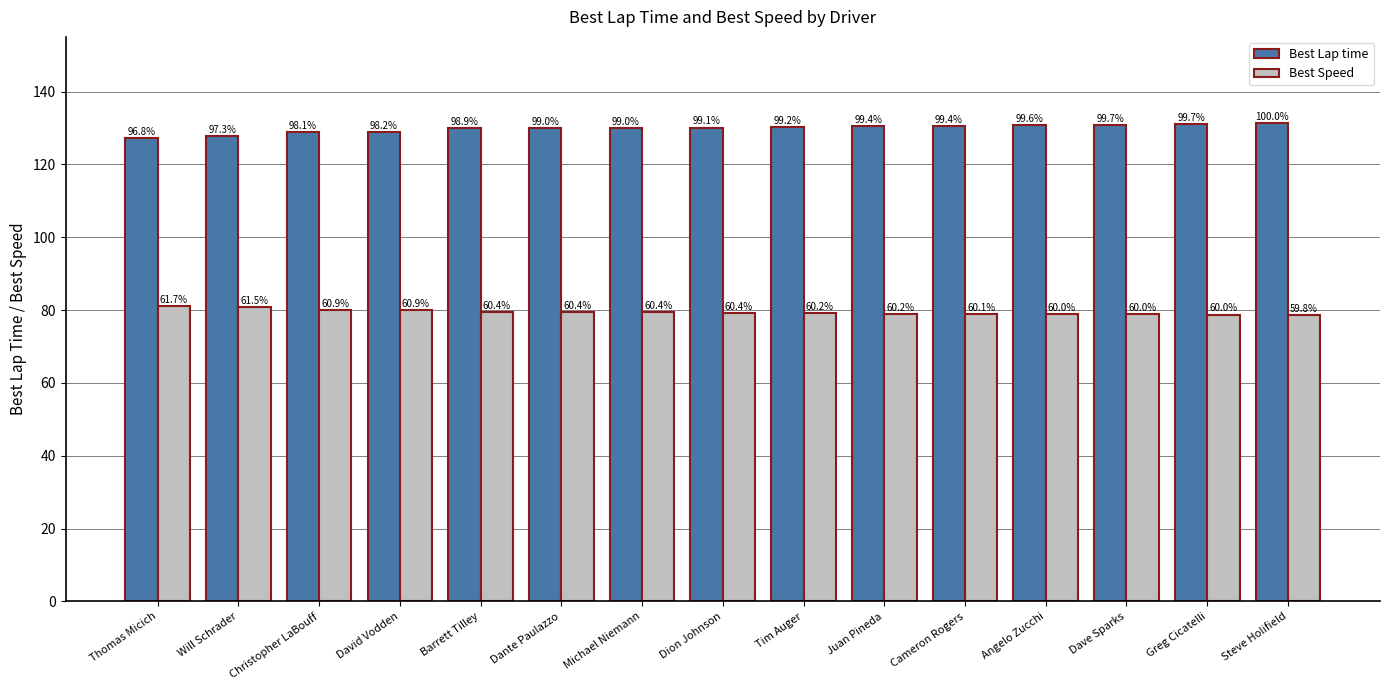

Is the value of Best Speed at Barrett Tilley greater than the value of Best Lap time at Tim Auger?

No